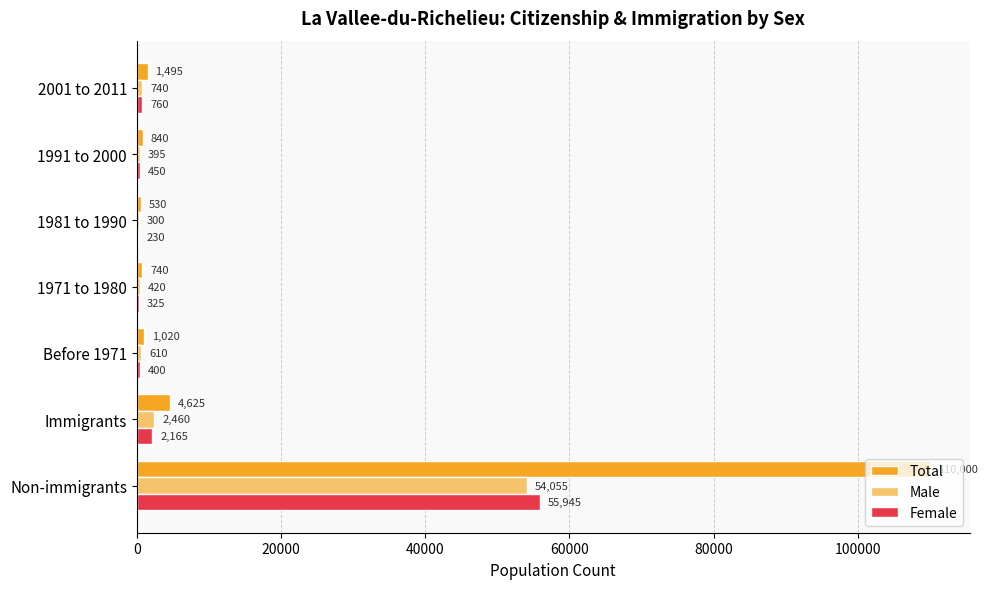

What is the sum of all Male values?

58980